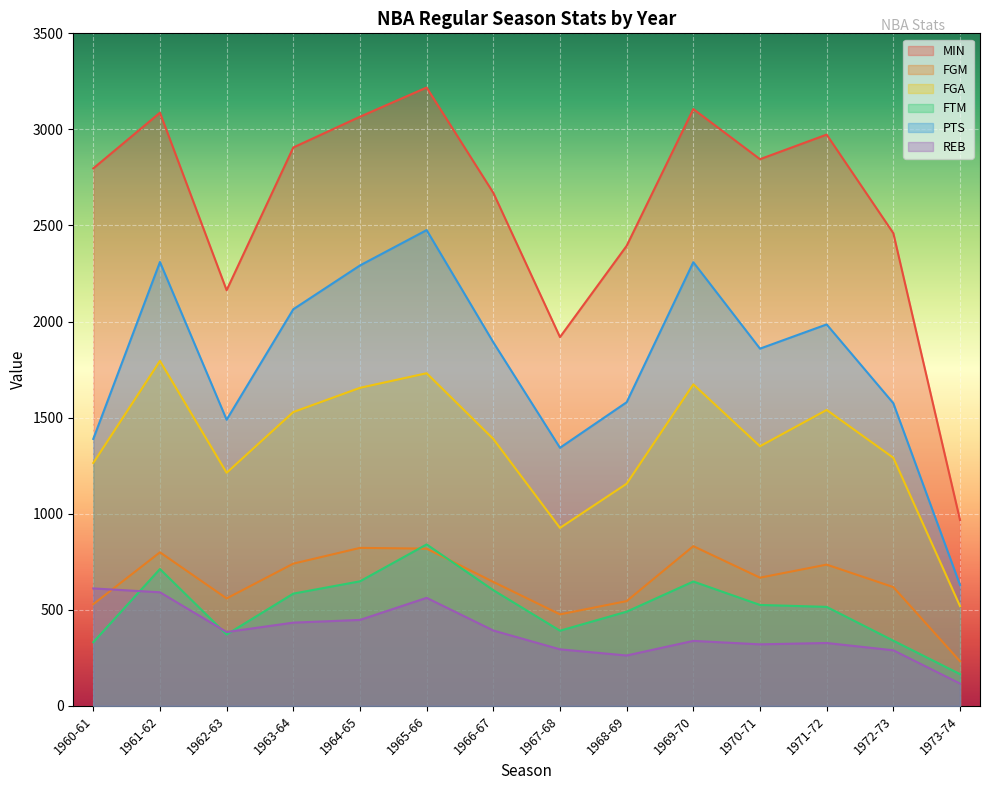

How many series are shown in this chart?

6